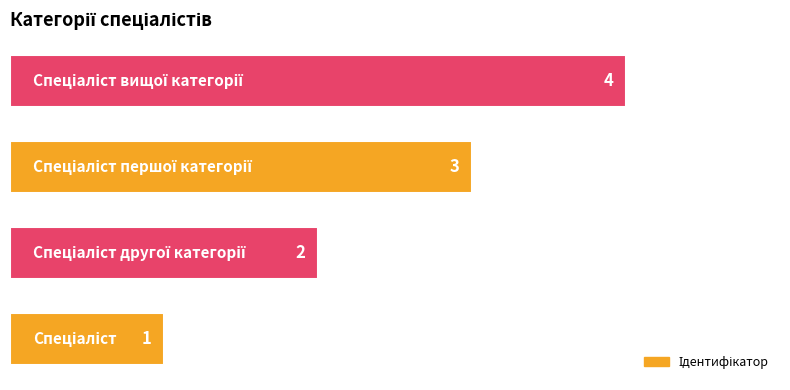

What is the sum of all values?

10